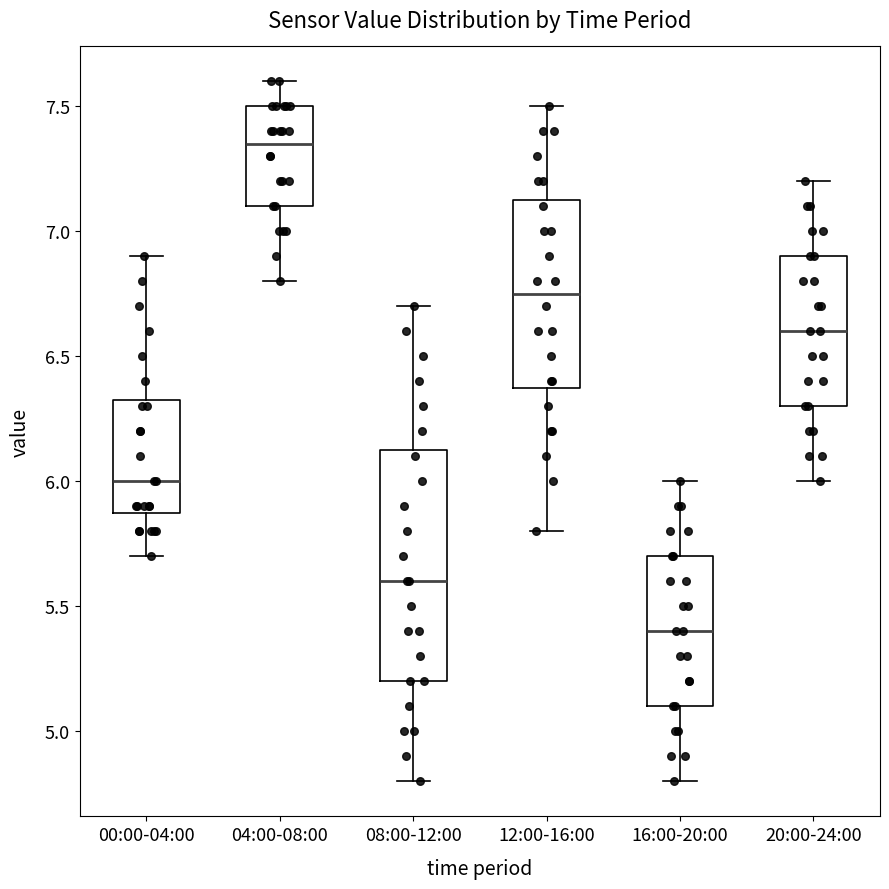

Where is the upper edge of the box for 08:00-12:00 on the y-axis? The values are not printed on the chart, so give them approximately, as read against the axis.

6.15